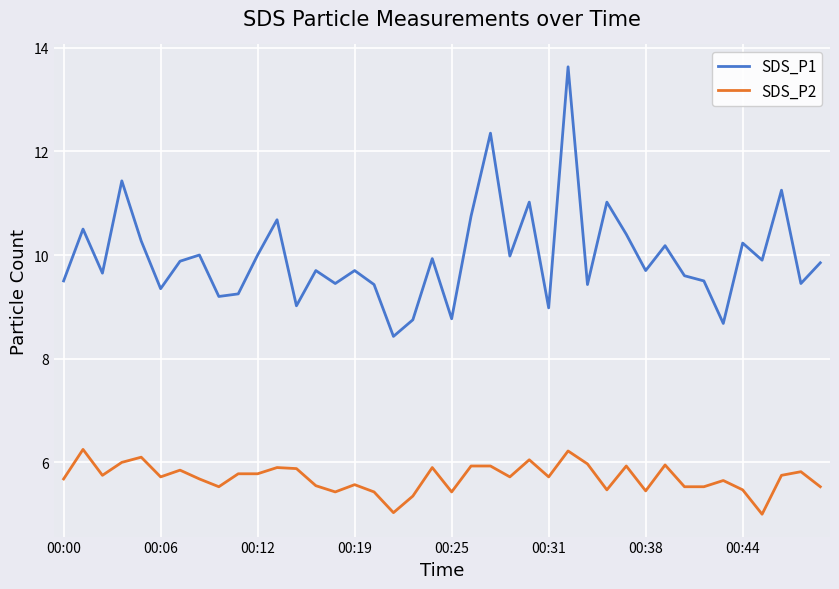

What is the difference between the maximum and minimum values in the SDS_P1 series?

5.2